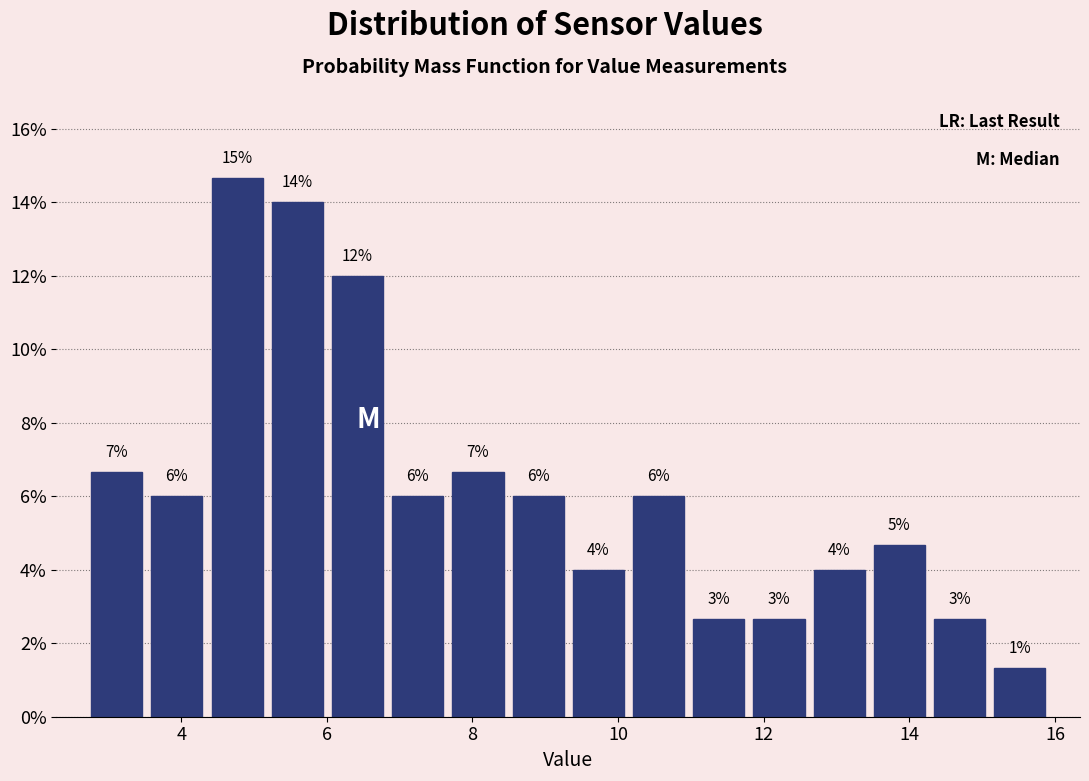

Over which range of the x-axis is the bar tallest?

4.4 to 5.2